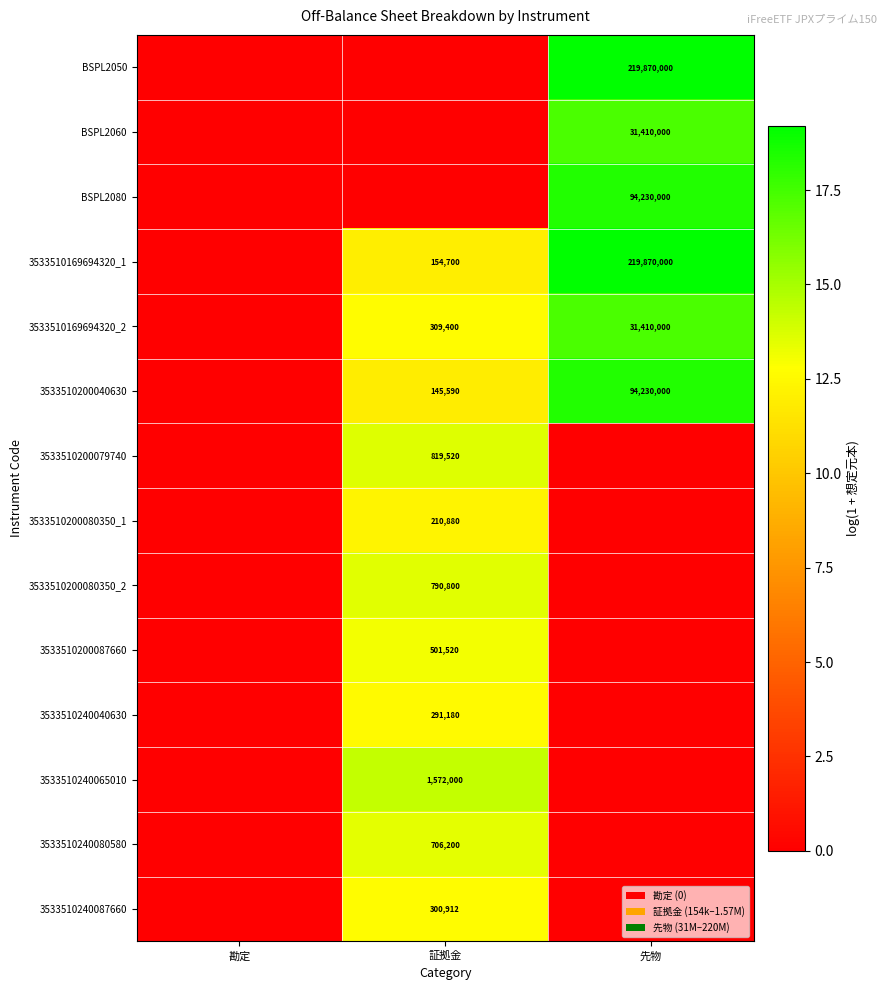

The 3533510169694320_1 series shows 154700 at 証拠金. True or false?

True